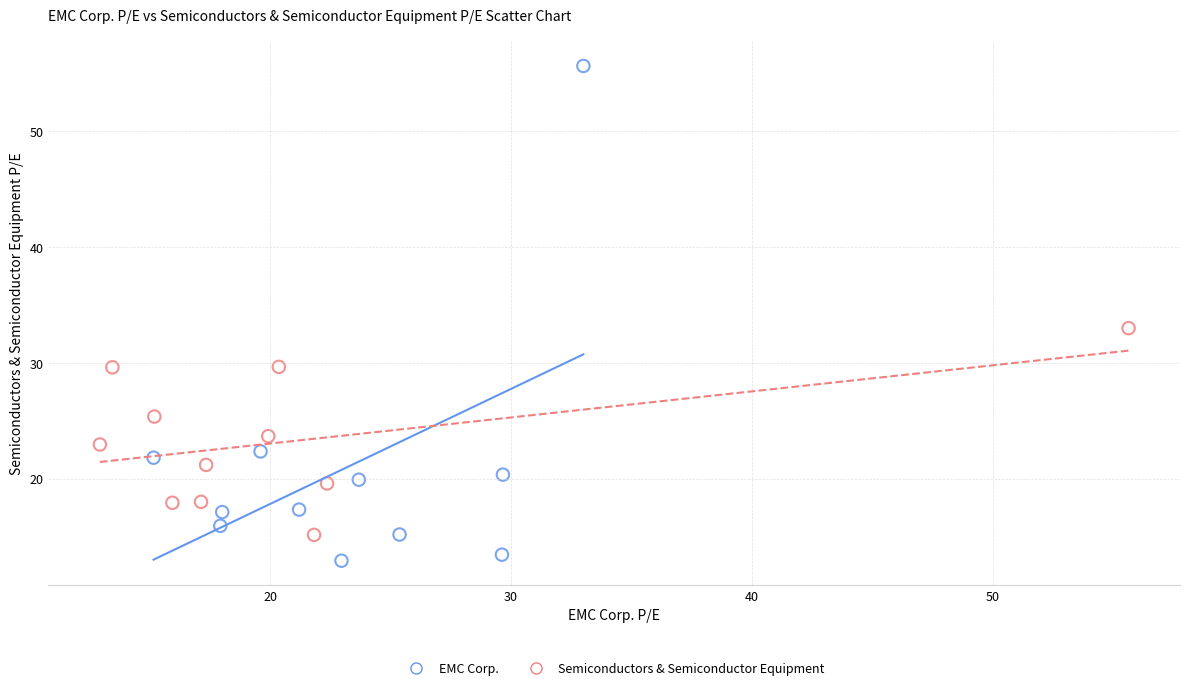

Which series reaches the minimum Y coordinate?

EMC Corp.